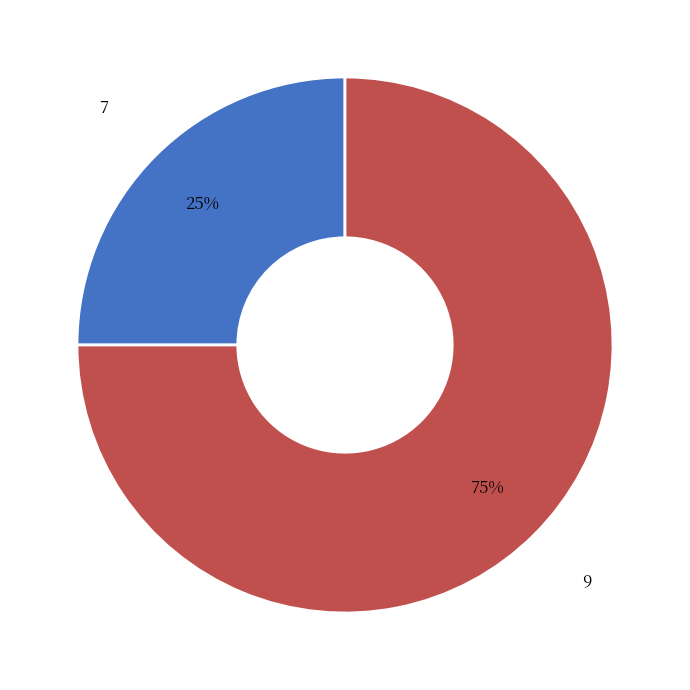

True or false: 9 accounts for 69% of the total.

False